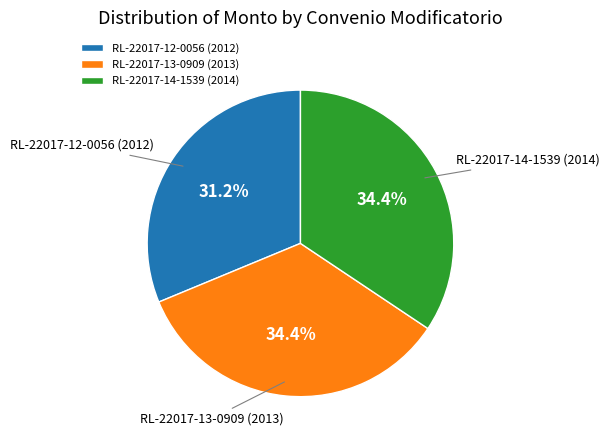

Count the number of slices in the pie.

3